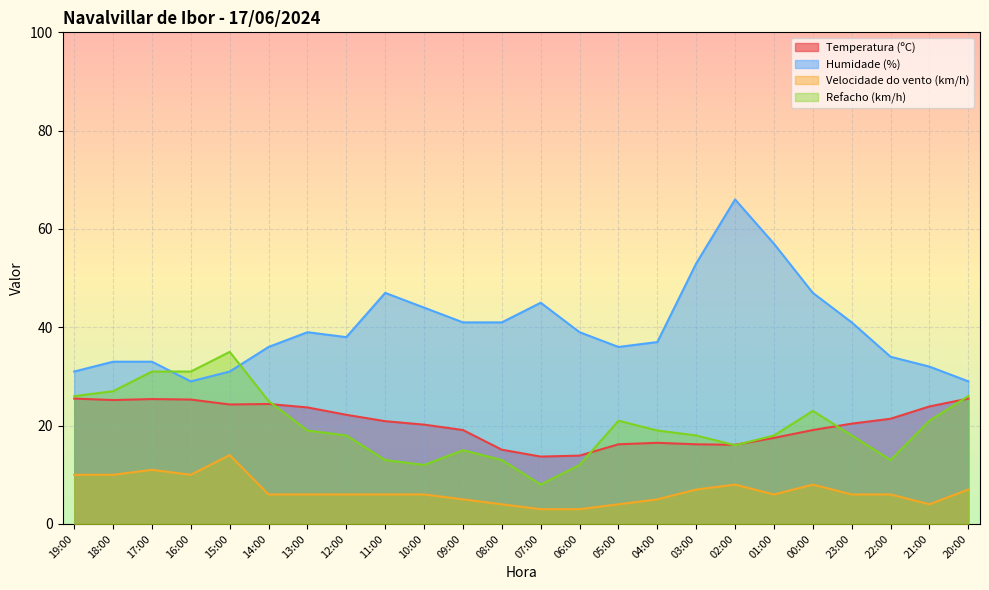

Reading left to right, transcribe all the data shown in this chart.

Temperatura (ºC): 19:00=25.5	18:00=25.2	17:00=25.4	16:00=25.3	15:00=24.3	14:00=24.4	13:00=23.7	12:00=22.2	11:00=20.9	10:00=20.2	09:00=19.1	08:00=15.1	07:00=13.7	06:00=13.9	05:00=16.2	04:00=16.5	03:00=16.2	02:00=16.1	01:00=17.5	00:00=19.1	23:00=20.4	22:00=21.4	21:00=23.9	20:00=25.5
Humidade (%): 19:00=31.0	18:00=33.0	17:00=33.0	16:00=29.0	15:00=31.0	14:00=36.0	13:00=39.0	12:00=38.0	11:00=47.0	10:00=44.0	09:00=41.0	08:00=41.0	07:00=45.0	06:00=39.0	05:00=36.0	04:00=37.0	03:00=53.0	02:00=66.0	01:00=57.0	00:00=47.0	23:00=41.0	22:00=34.0	21:00=32.0	20:00=29.0
Velocidade do vento (km/h): 19:00=10.0	18:00=10.0	17:00=11.0	16:00=10.0	15:00=14.0	14:00=6.0	13:00=6.0	12:00=6.0	11:00=6.0	10:00=6.0	09:00=5.0	08:00=4.0	07:00=3.0	06:00=3.0	05:00=4.0	04:00=5.0	03:00=7.0	02:00=8.0	01:00=6.0	00:00=8.0	23:00=6.0	22:00=6.0	21:00=4.0	20:00=7.0
Refacho (km/h): 19:00=26.0	18:00=27.0	17:00=31.0	16:00=31.0	15:00=35.0	14:00=25.0	13:00=19.0	12:00=18.0	11:00=13.0	10:00=12.0	09:00=15.0	08:00=13.0	07:00=8.0	06:00=12.0	05:00=21.0	04:00=19.0	03:00=18.0	02:00=16.0	01:00=18.0	00:00=23.0	23:00=18.0	22:00=13.0	21:00=21.0	20:00=26.0